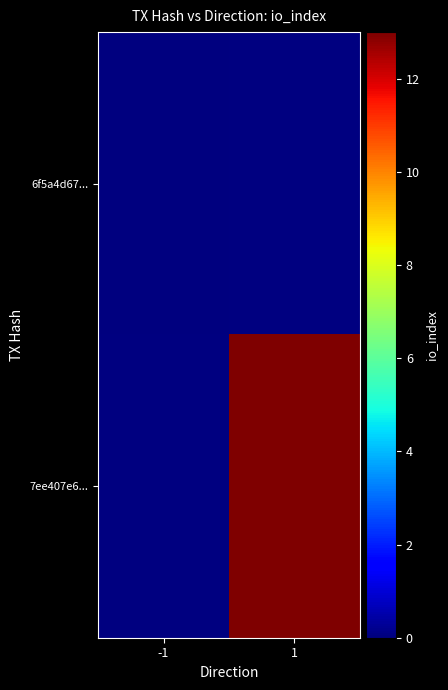

The value of 7ee407e6... at 1 is 21.1. True or false?

False